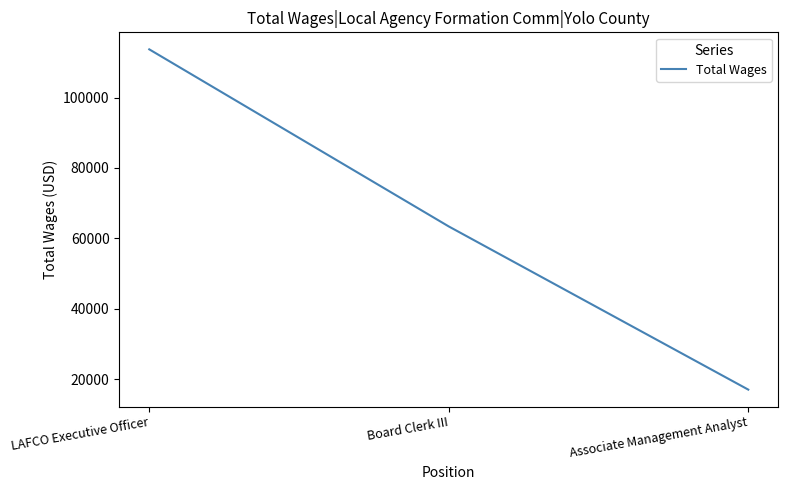

How many series are shown in this chart?

1